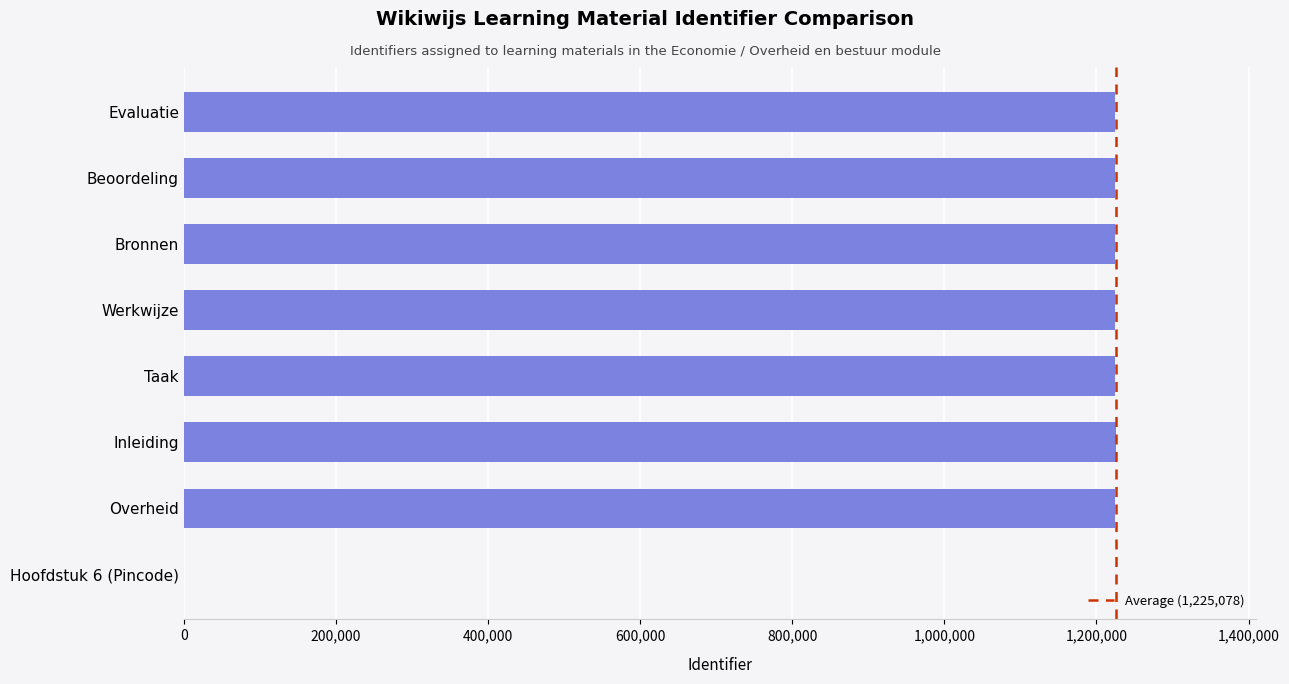

What value does the data have at Overheid, to the nearest 100?

1224900